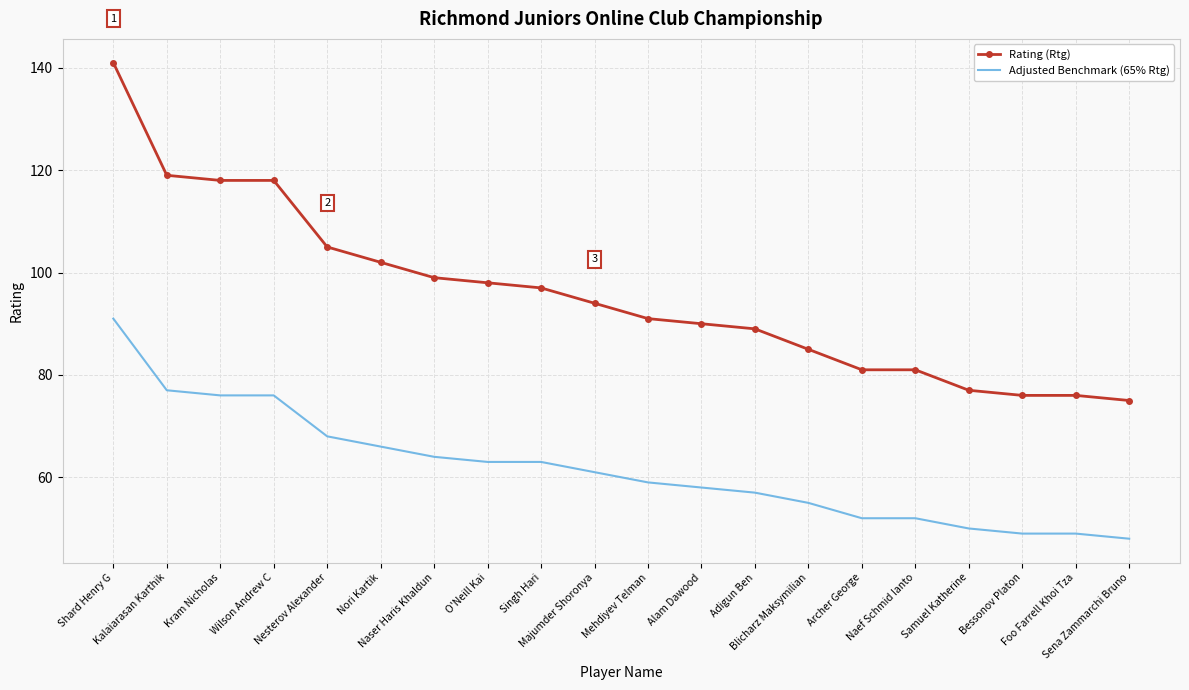

At which label is Adjusted Benchmark (65% Rtg) closest to 69?

Nesterov Alexander